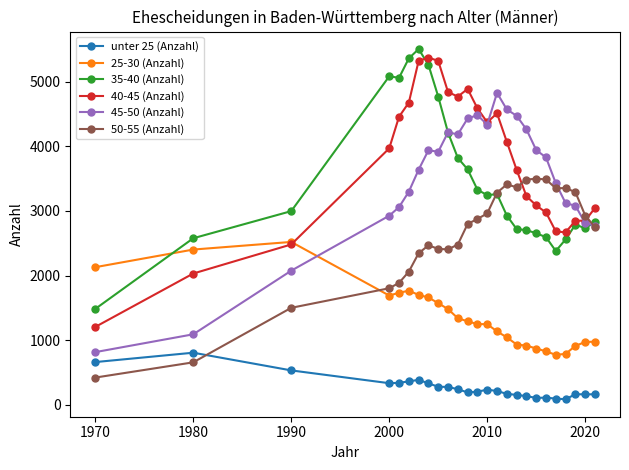

What is the value of the 35-40 (Anzahl) point at the 5th from the left?

5061